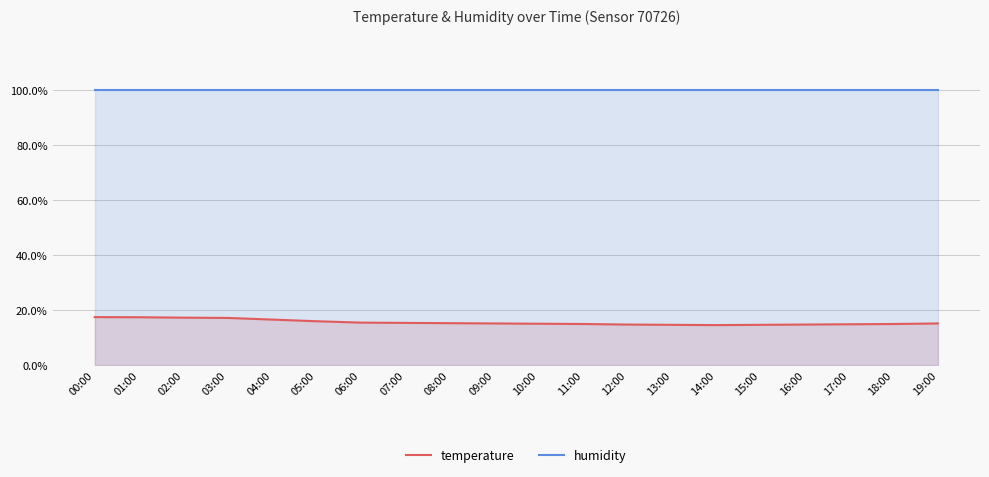

What is the sum of all temperature values?

310.6